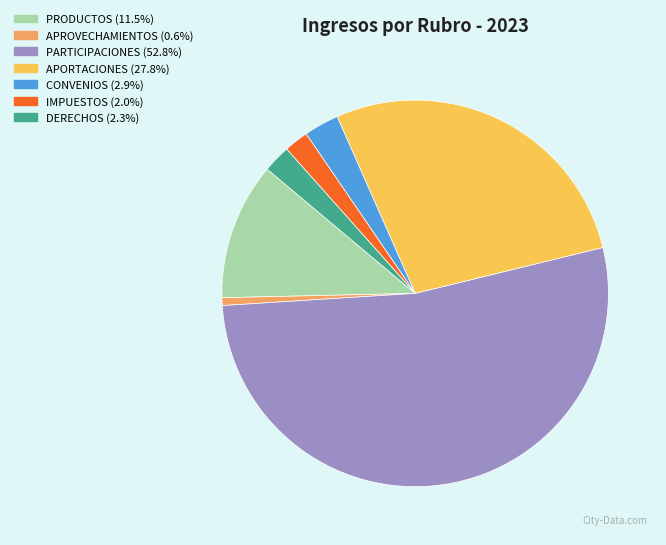

Which has a higher value, IMPUESTOS or PARTICIPACIONES?

PARTICIPACIONES